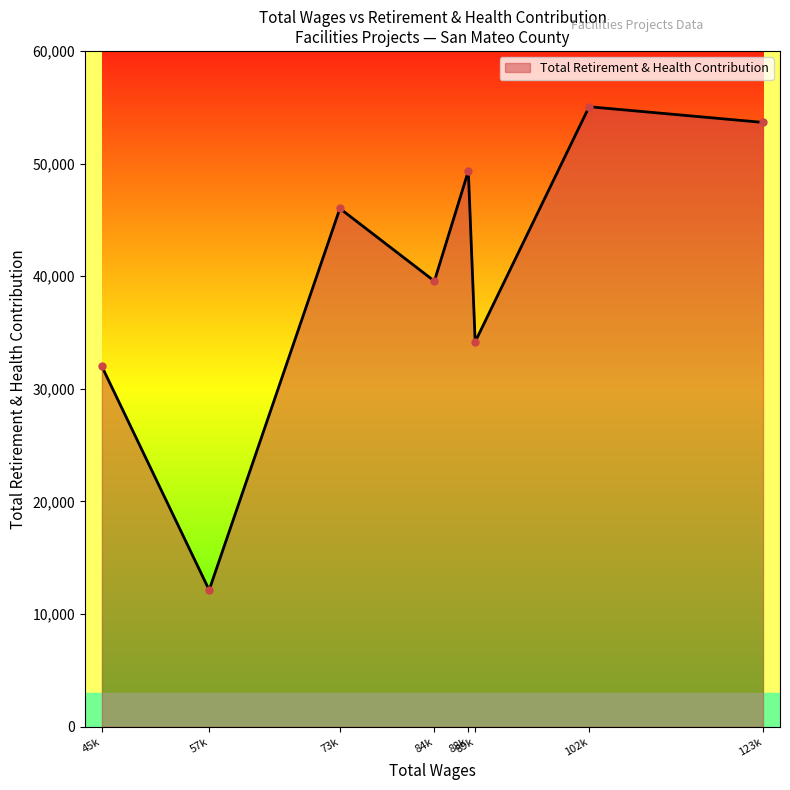

Where is the data nearest to the value 33592?

89k